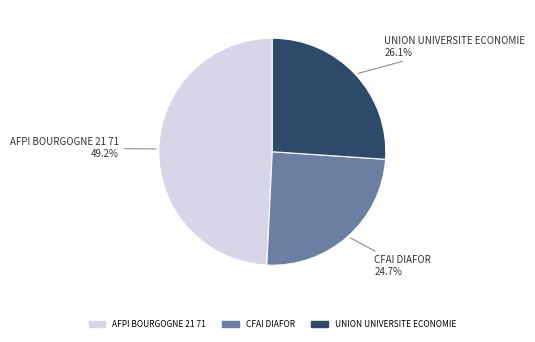

What portion of the pie excludes UNION UNIVERSITE ECONOMIE?

73.9%